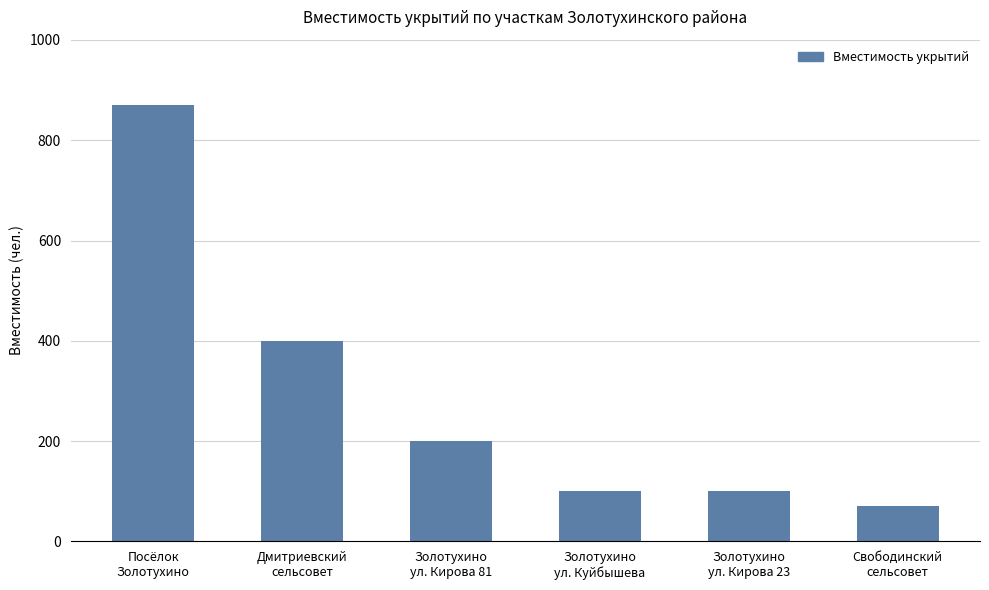

Between Золотухино
ул. Куйбышева and Посёлок
Золотухино, which is larger?

Посёлок
Золотухино